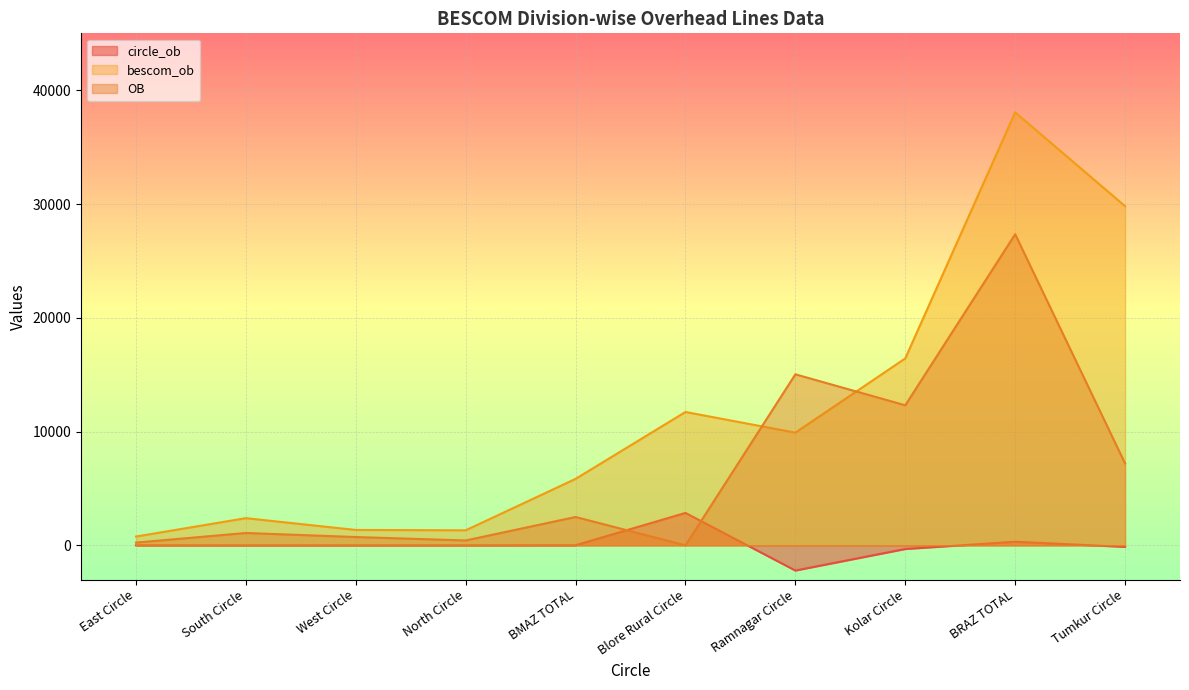

What is the label of the 4th point from the left?

North Circle